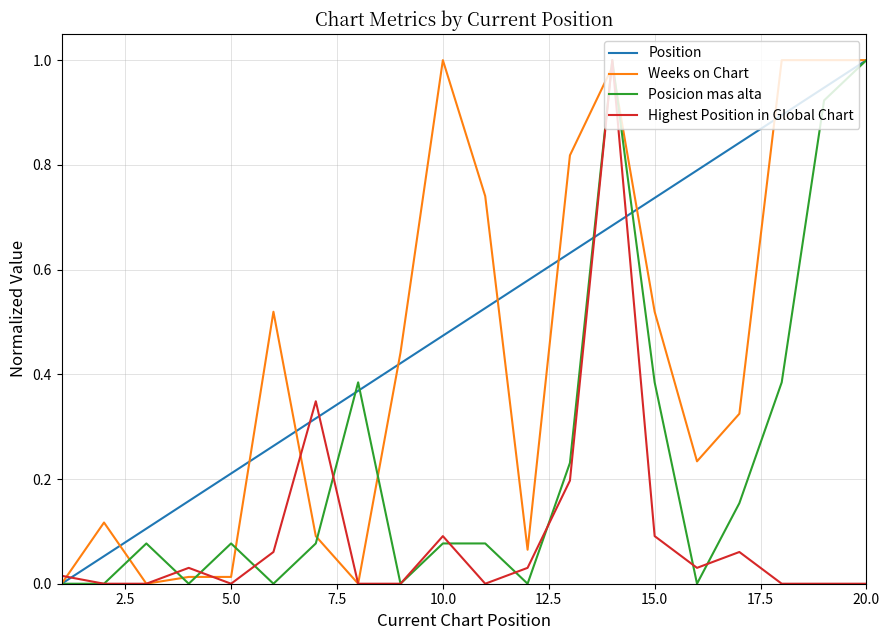

Which series has the largest total across all categories?

Position